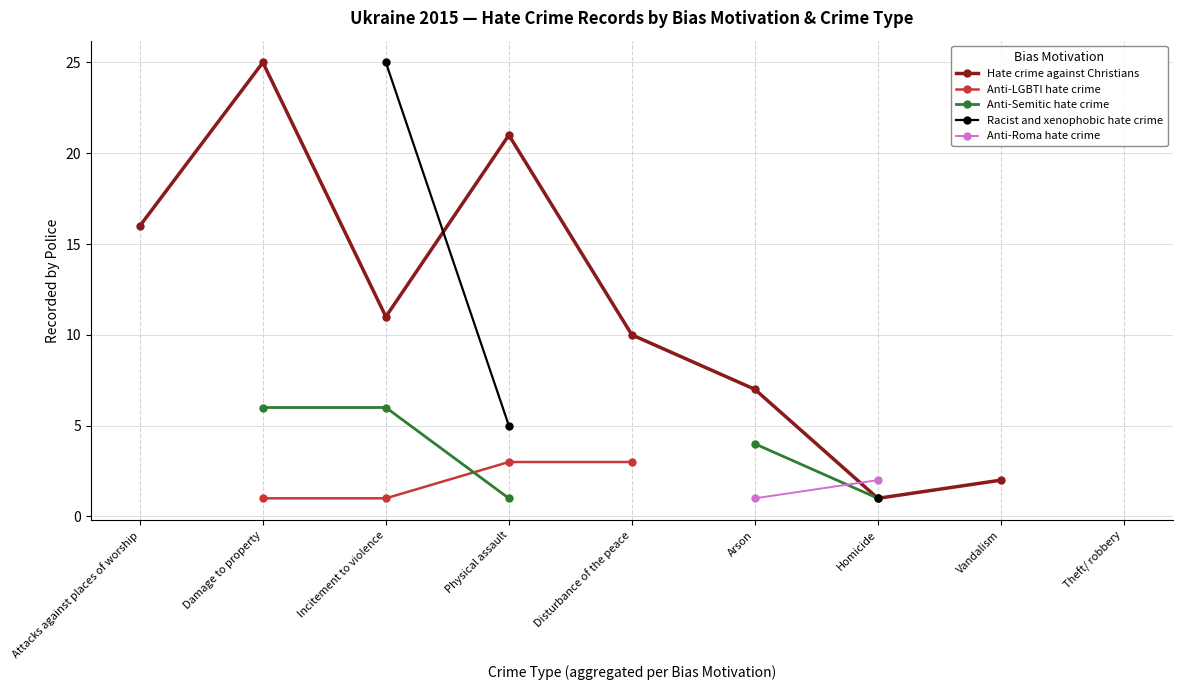

How many Hate crime against Christians values are between 7 and 21?

5